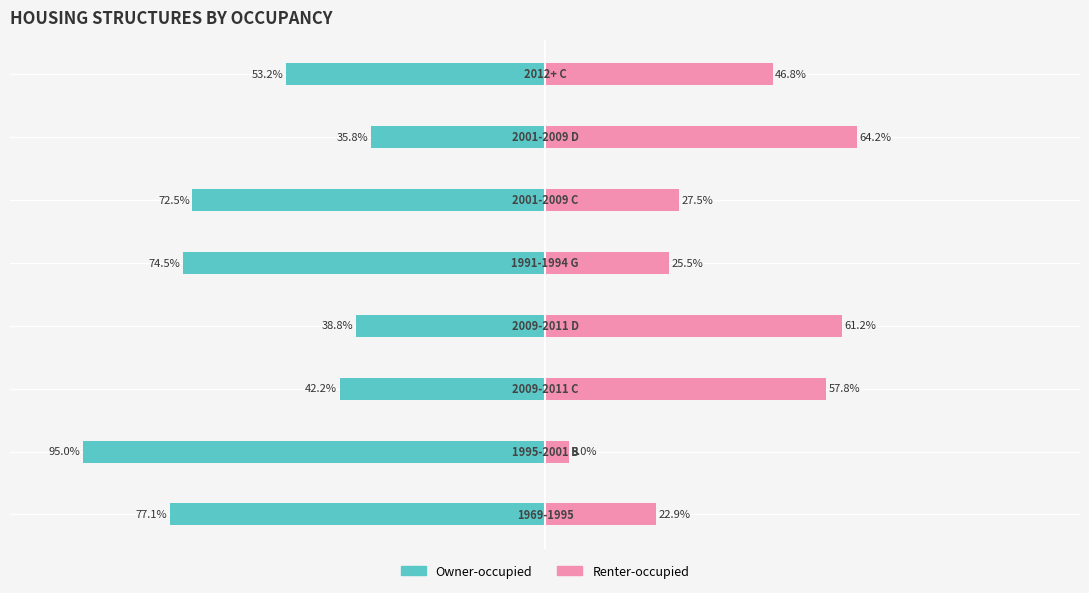

Reading left to right, extract all data points from this chart.

Owner-occupied: 0=-77.1	1=-95.0	2=-42.2	3=-38.8	4=-74.5	5=-72.5	6=-35.8	7=-53.2
Renter-occupied: 0=22.9	1=5.0	2=57.8	3=61.2	4=25.5	5=27.5	6=64.2	7=46.8